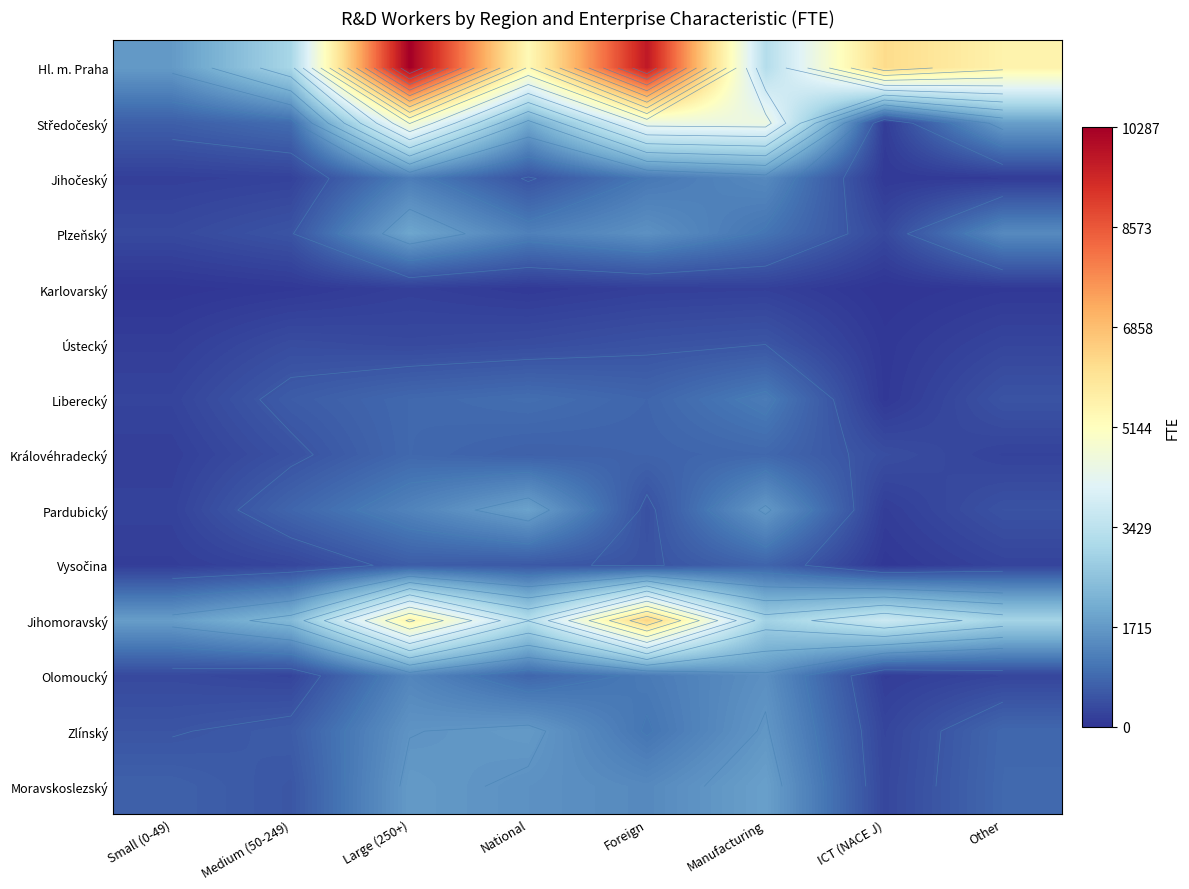

What is the spread (max minus min) of values at ICT (NACE J)?

6243.6